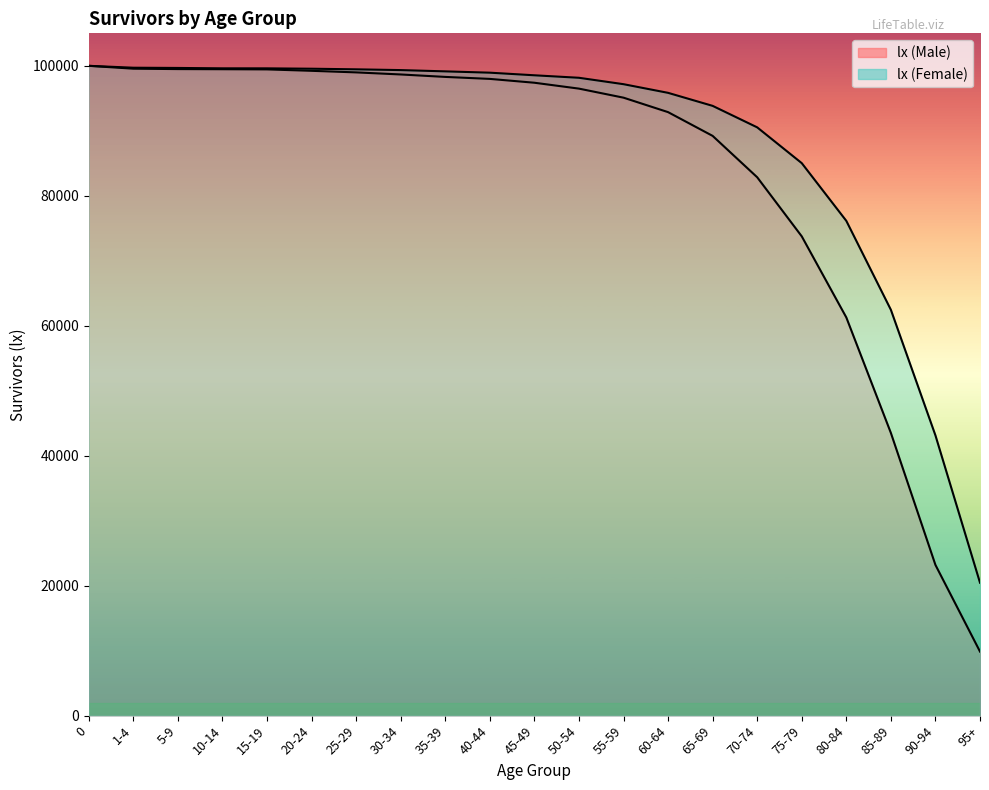

Does the chart display data point markers on the line(s)?

No